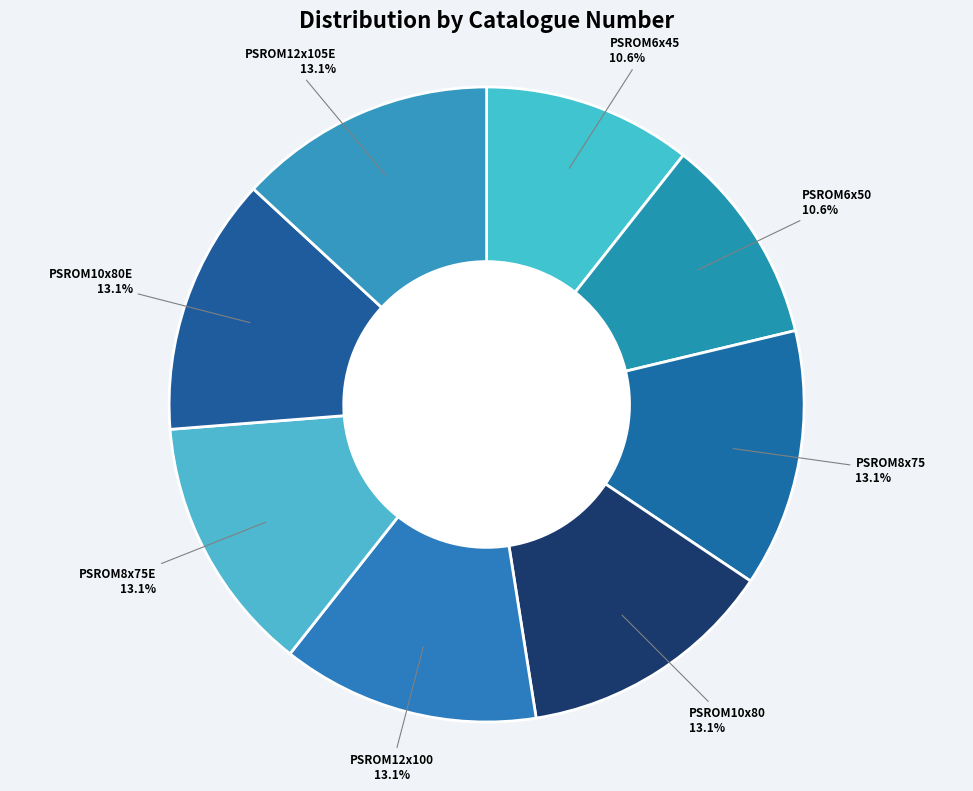

Does any single category account for the majority?

No